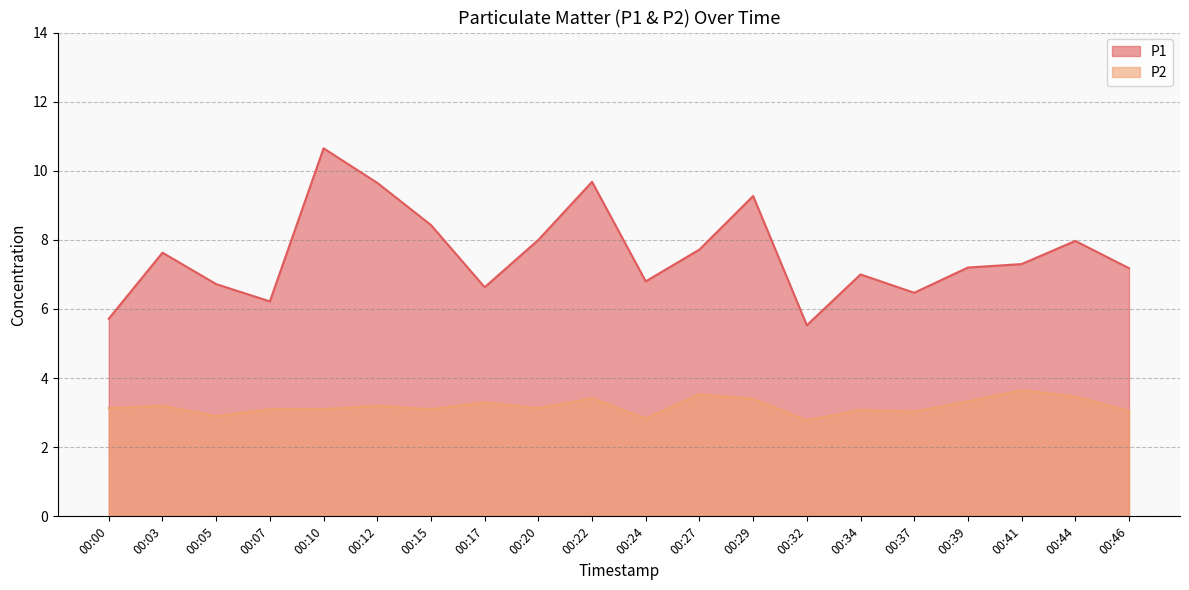

At 00:27, list the series in order from largest to smallest.

P1, P2